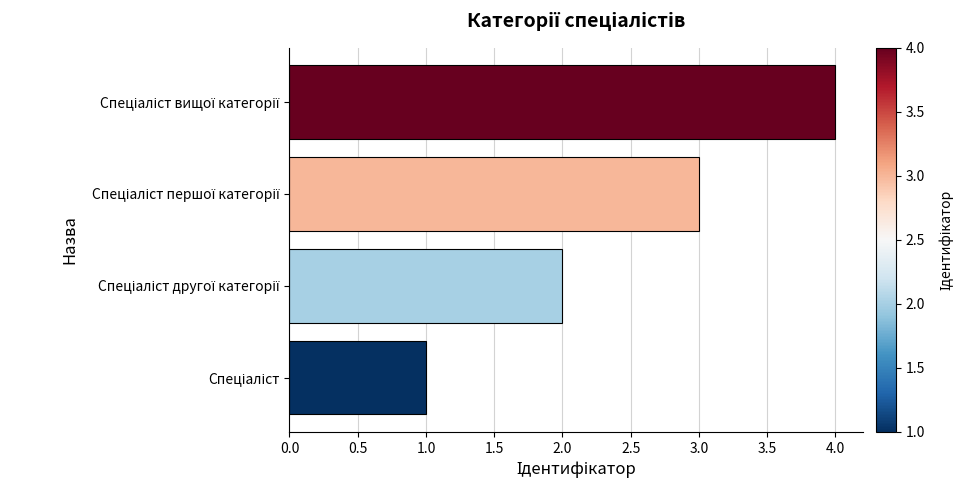

What is the maximum value shown in the chart?

4